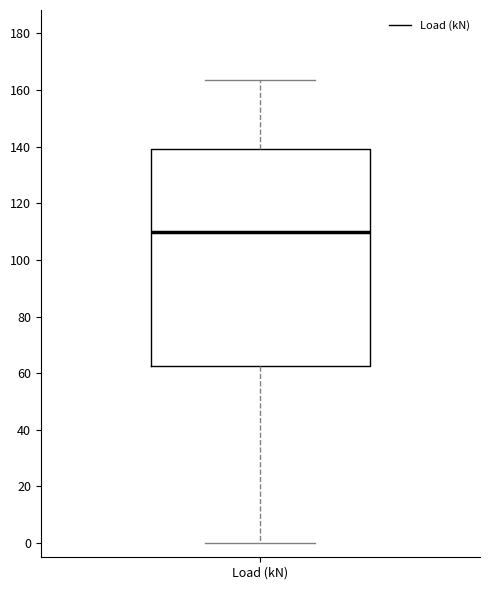

Transcribe this box plot: give where the median line is, the range the box spans, and where the two whiskers end, as read against the y-axis. The values are not printed on the chart, so give them approximately, as read against the axis.

median 110, box 62 to 140, whiskers 0 to 164